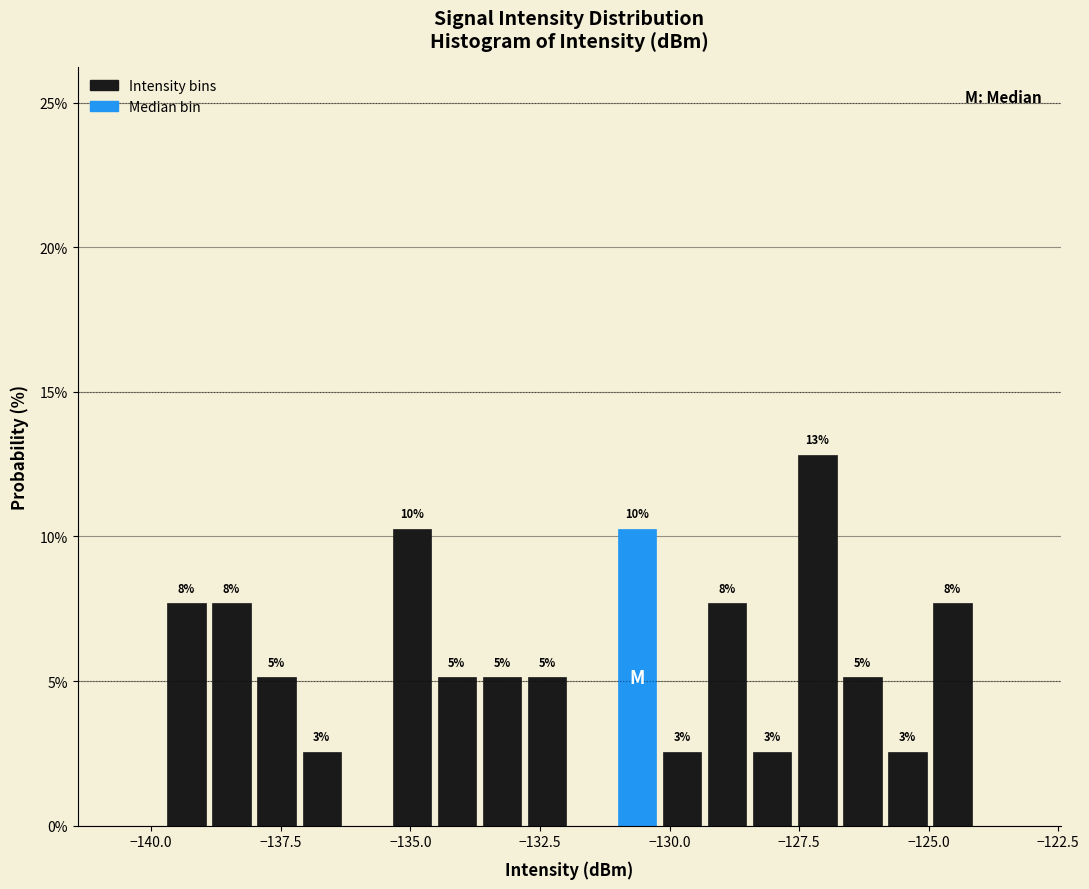

Read against the x-axis, roughly where is the centre of the tallest bar?

-127.0